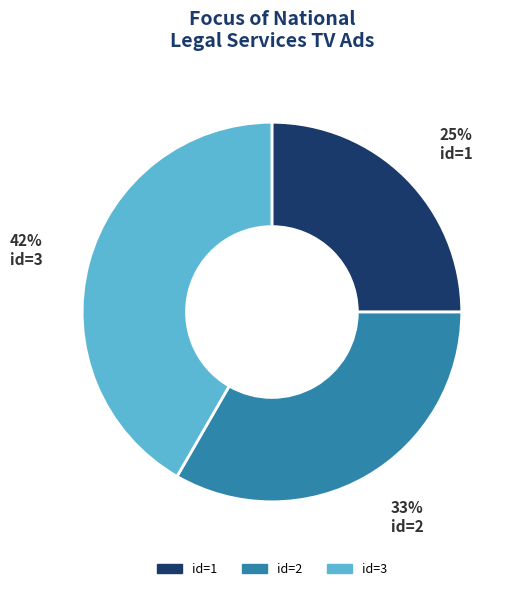

Is there a majority slice in this chart?

No